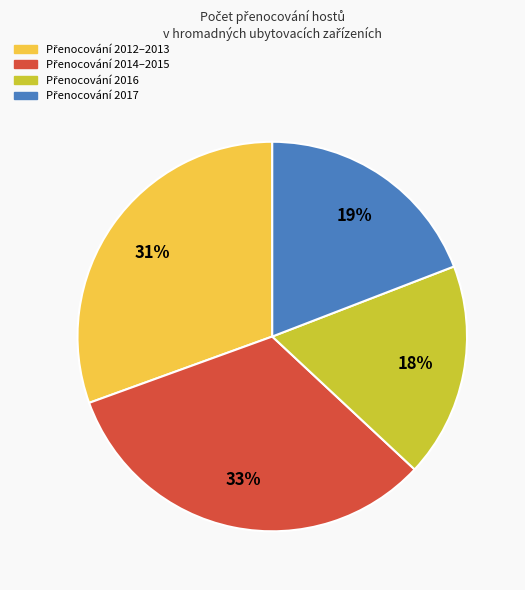

Count the number of slices in the pie.

4